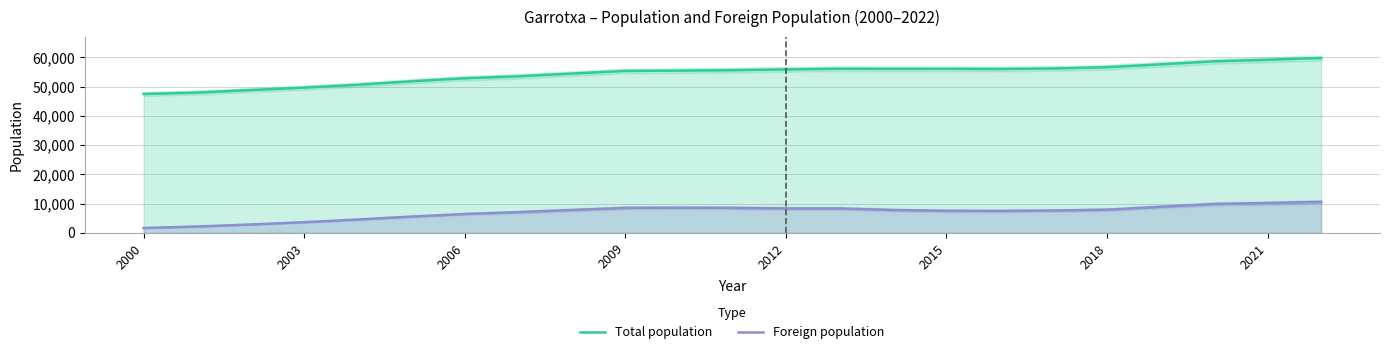

Is it true that Foreign population equals 12186 at 10?

False